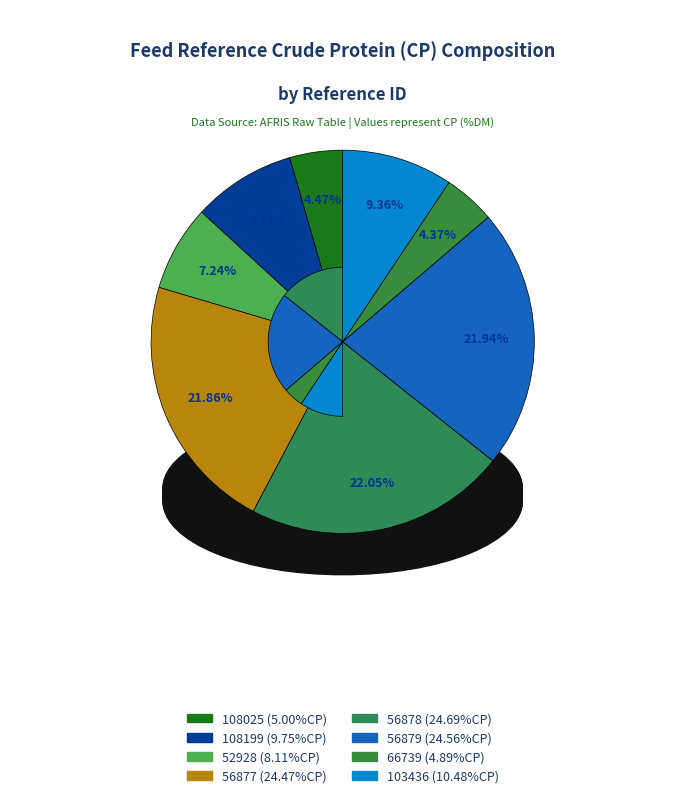

Does 103436 represent more than half of the total?

No